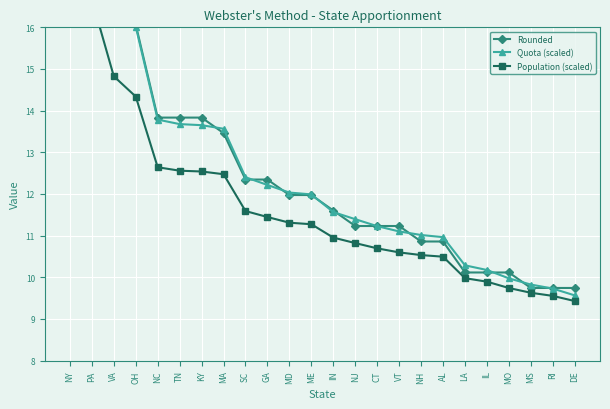

Is the value of Quota (scaled) at NH greater than the value of Population (scaled) at RI?

Yes